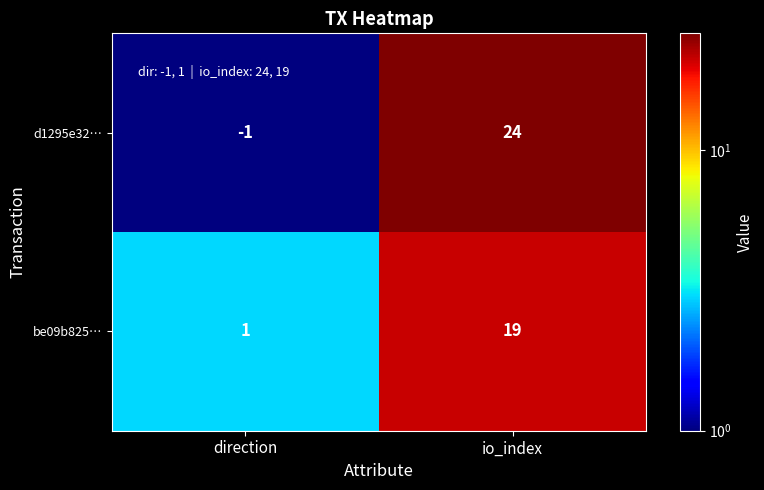

What is the sum of the be09b825… values at direction and io_index?

20